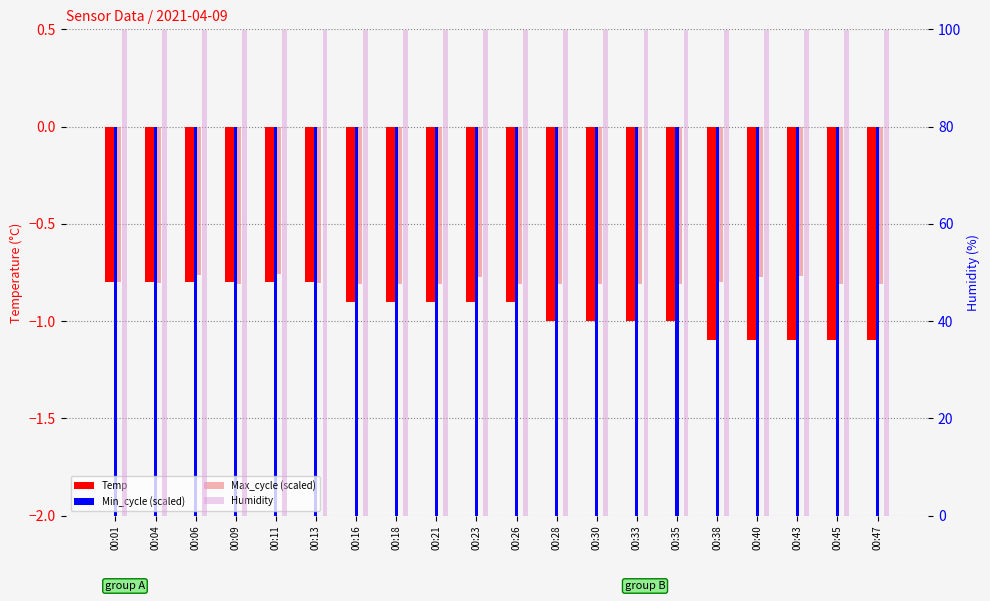

What is the spread (max minus min) of values at 00:16?

102.7